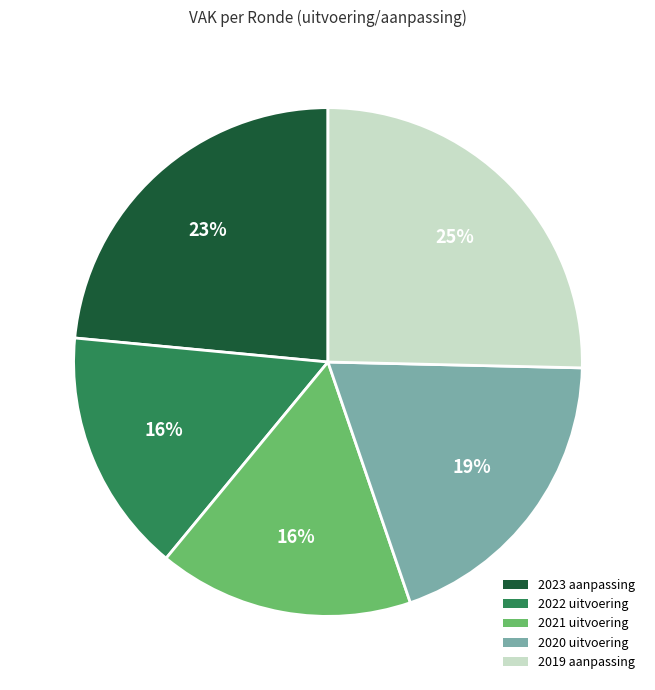

To the nearest percent, what is the combined percentage of 2020 uitvoering and 2022 uitvoering?

35%